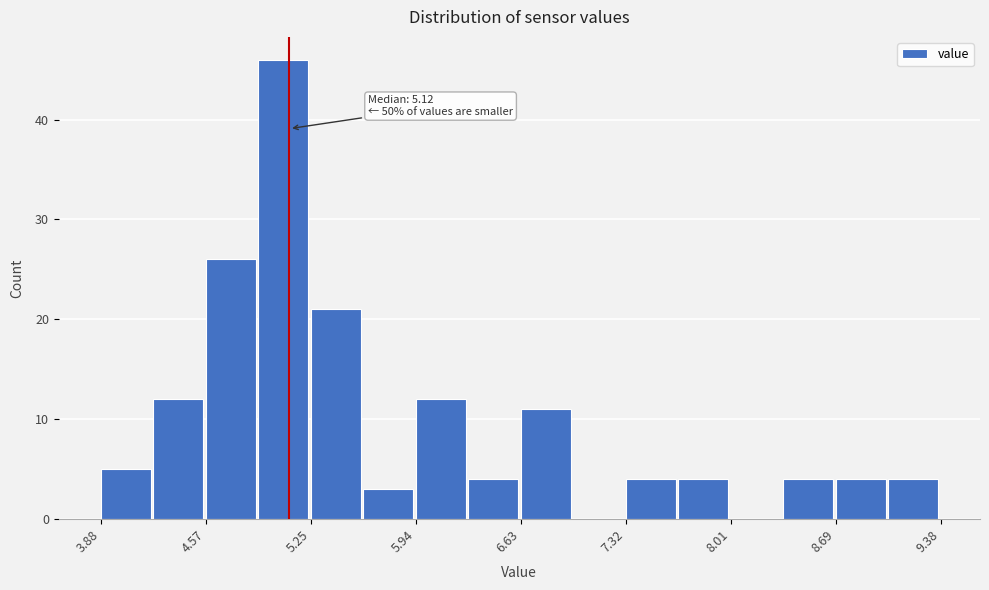

Around what value on the x-axis is the tallest bar? Give the approximate position of its centre, as read against the axis.

5.1